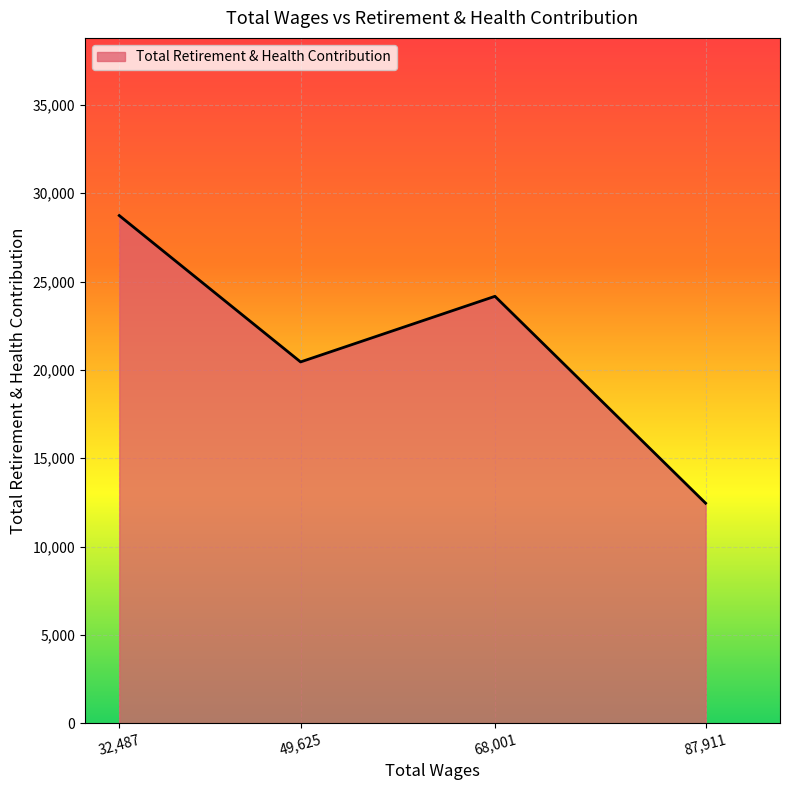

How many interior local peaks (higher than both neighbors) does the data have?

1